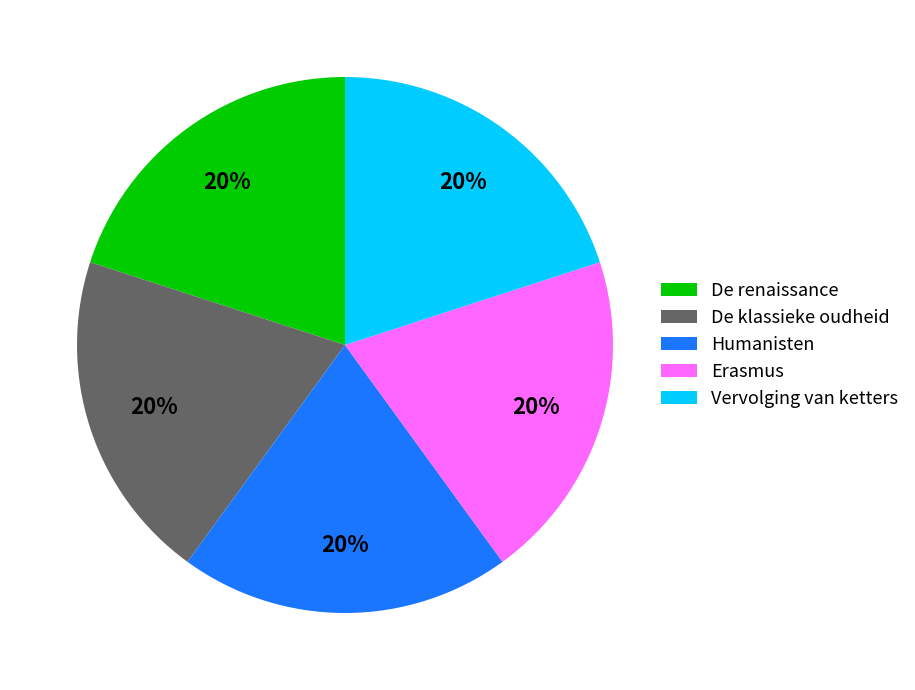

Is there any slice that represents more than half of the pie?

No